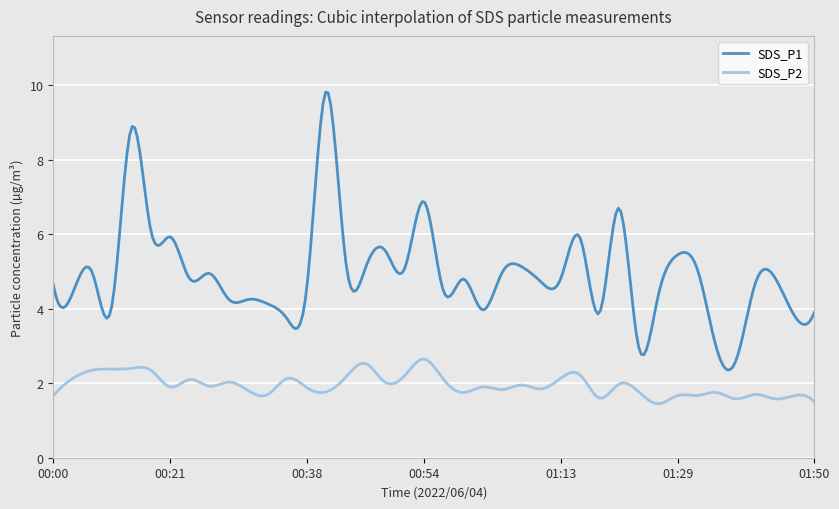

Which series has the largest total across all categories?

SDS_P1